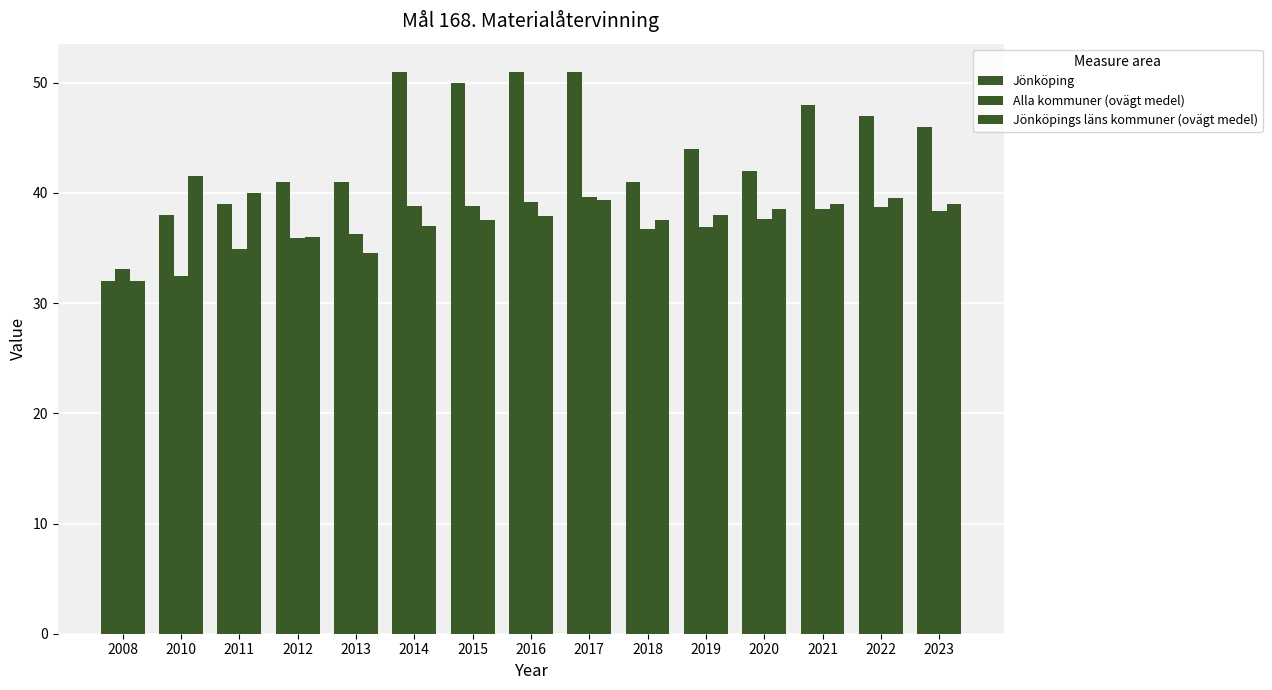

What is the difference between the second highest and minimum values in the Jönköpings läns kommuner (ovägt medel) series?

8.0